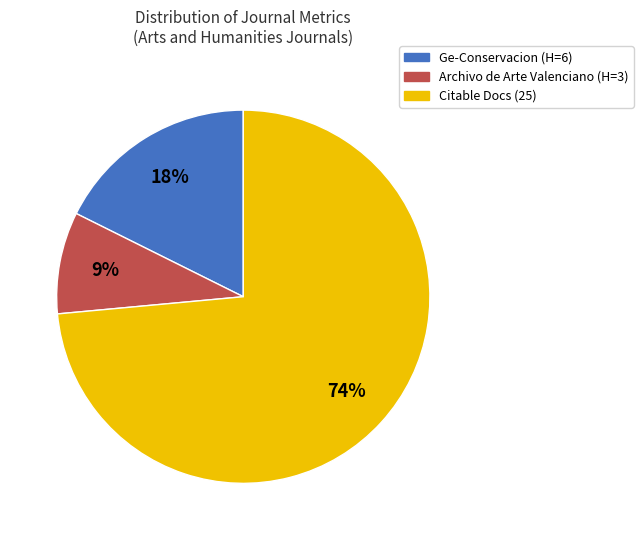

Is there a majority slice in this chart?

Yes